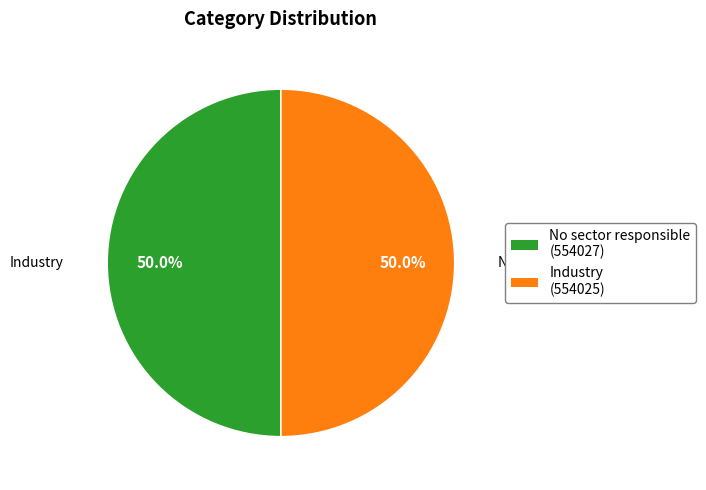

Is the sum of No sector responsible and Industry greater than half?

Yes